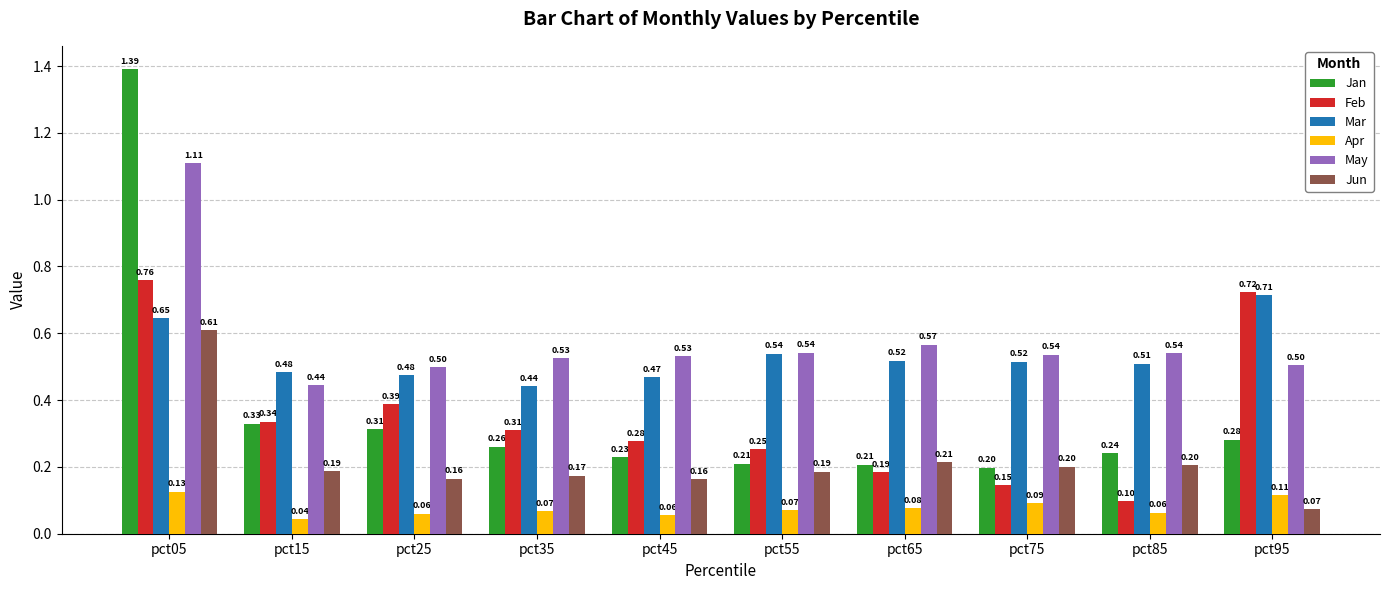

Rank the series at pct95 from highest to lowest value.

Feb, Mar, May, Jan, Apr, Jun